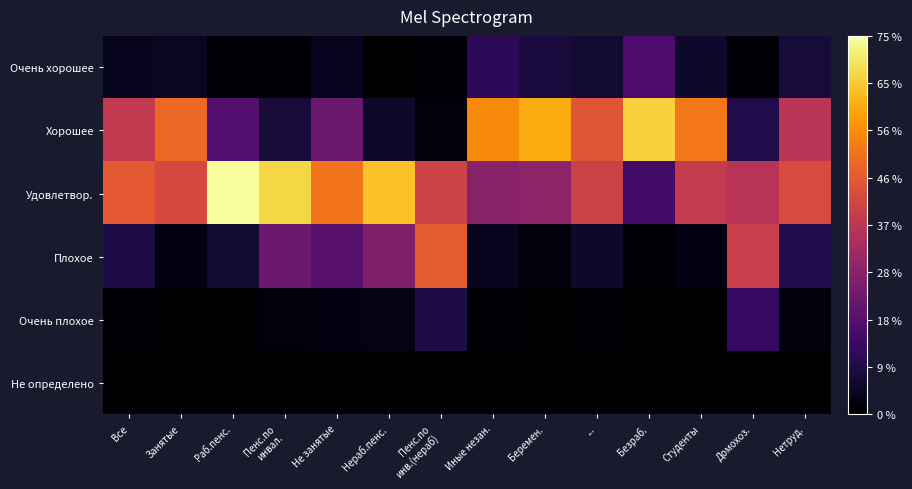

Which series has the largest range (max minus min)?

Хорошее